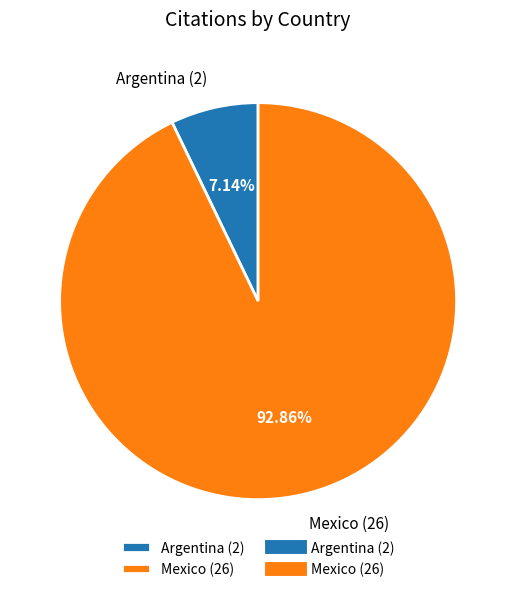

Count the number of slices in the pie.

2